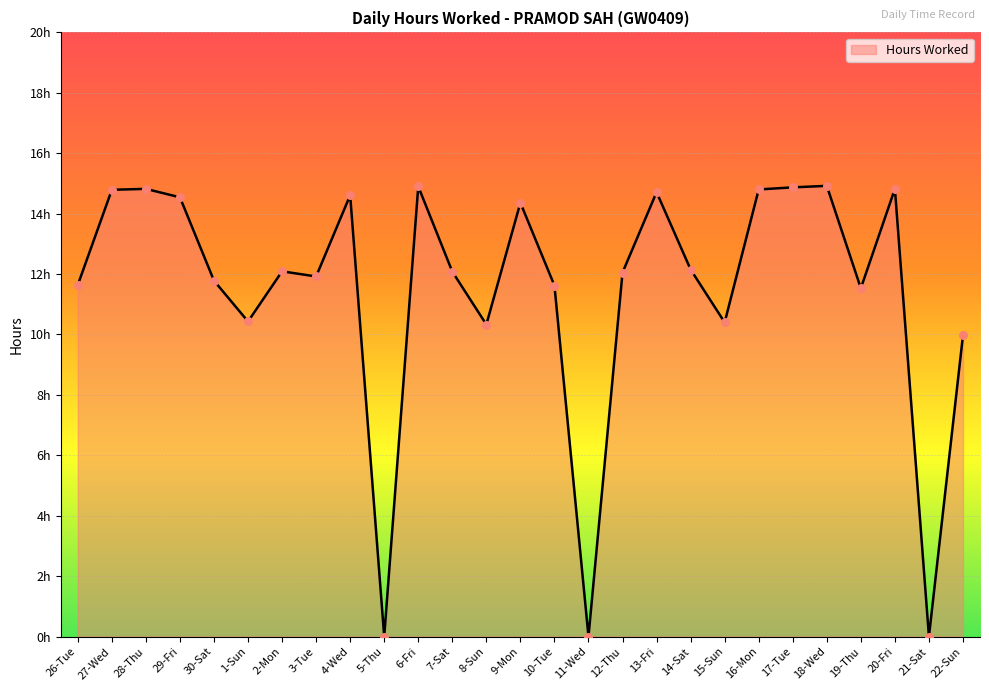

What is the change in value from 26-Tue to 2-Mon?

+0.4